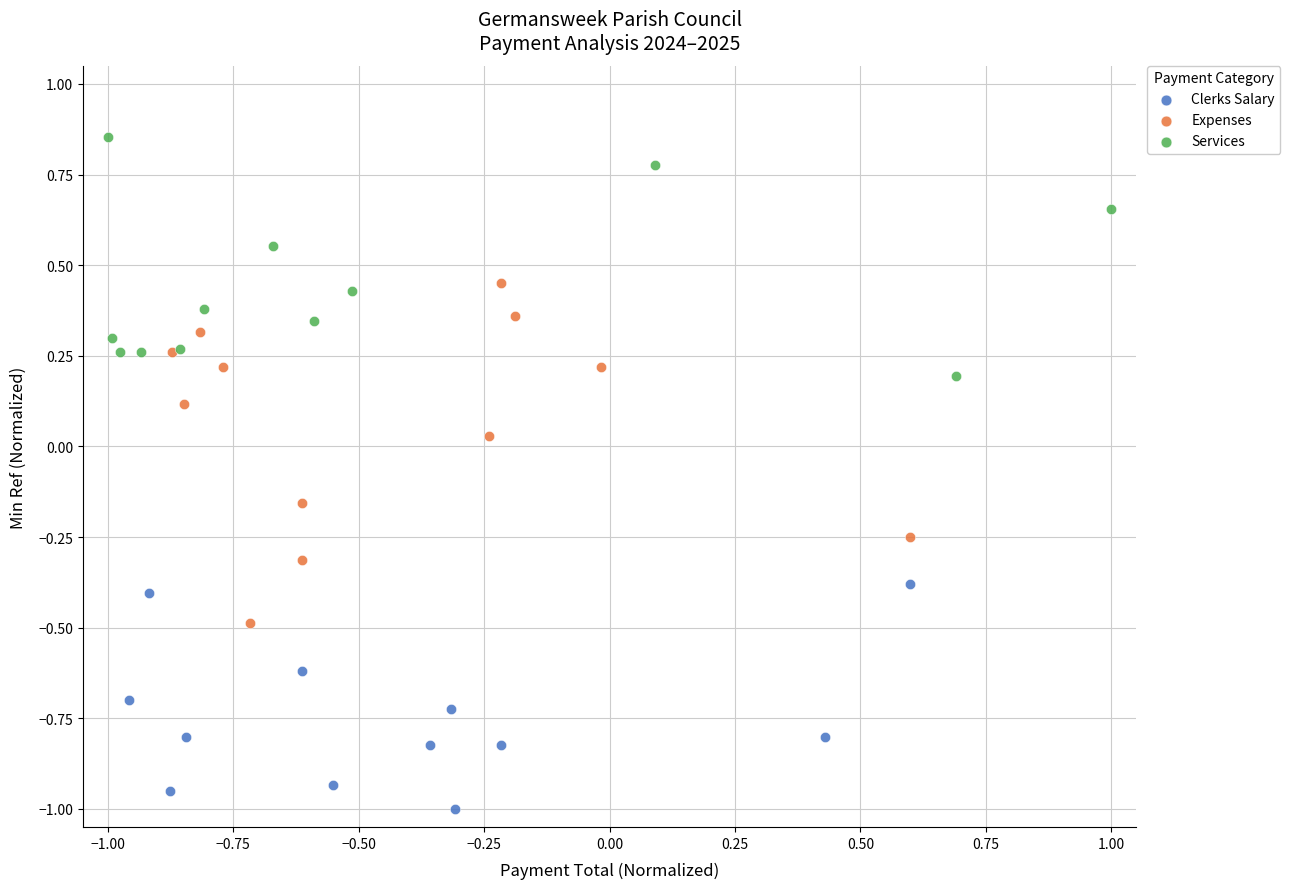

Which series contains the lowest Y value?

Clerks Salary